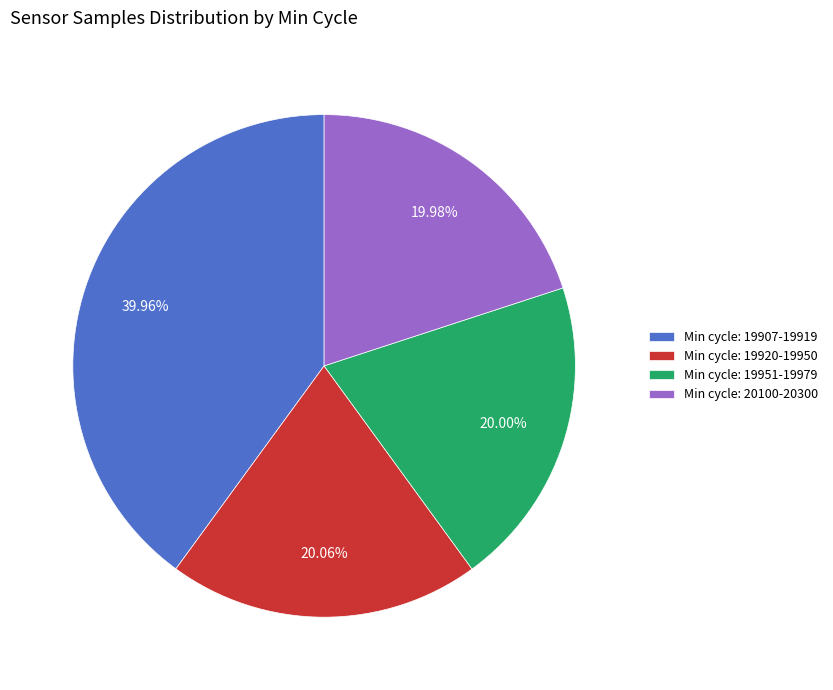

Between Min cycle: 19920-19950 and Min cycle: 19907-19919, which is larger?

Min cycle: 19907-19919